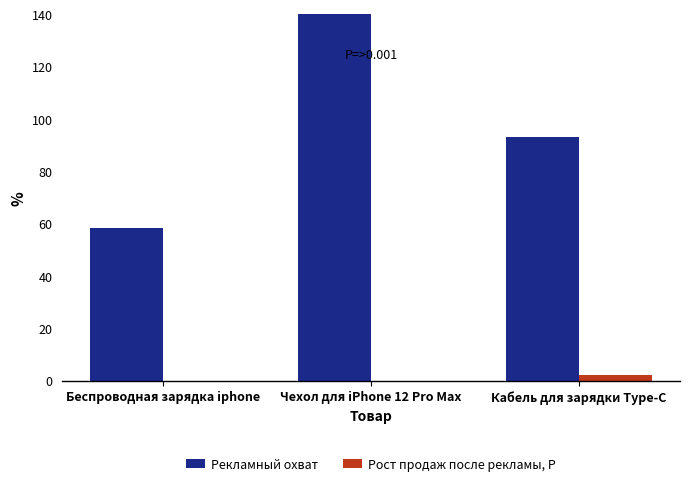

How many categories are shown in the chart?

3